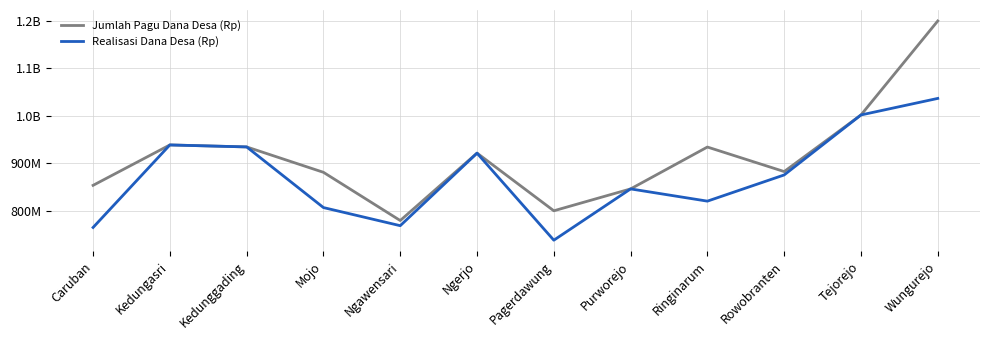

What is the minimum value shown in the chart?

738032500